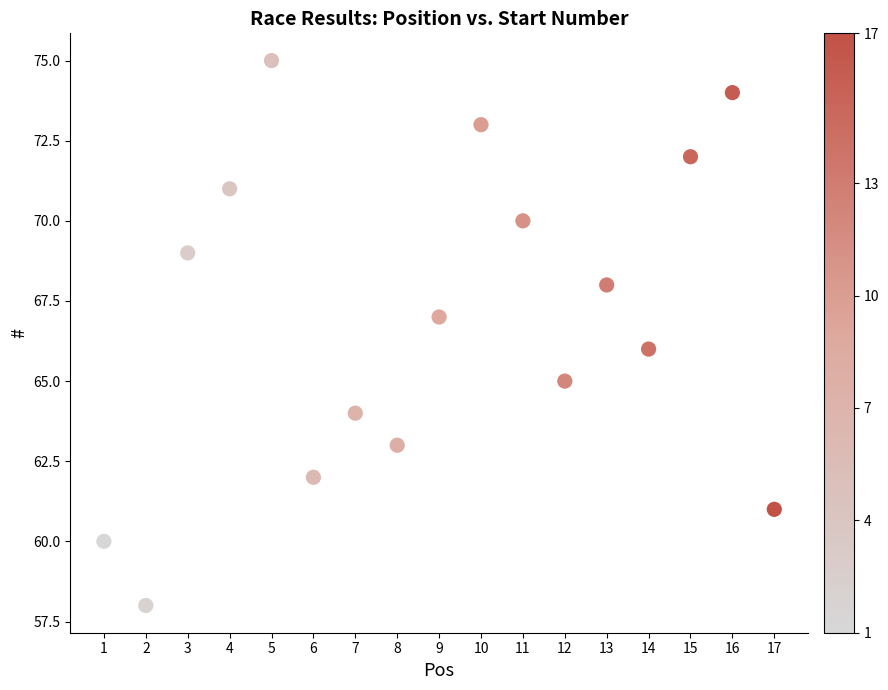

What is the range of Y values (max minus min)?

17